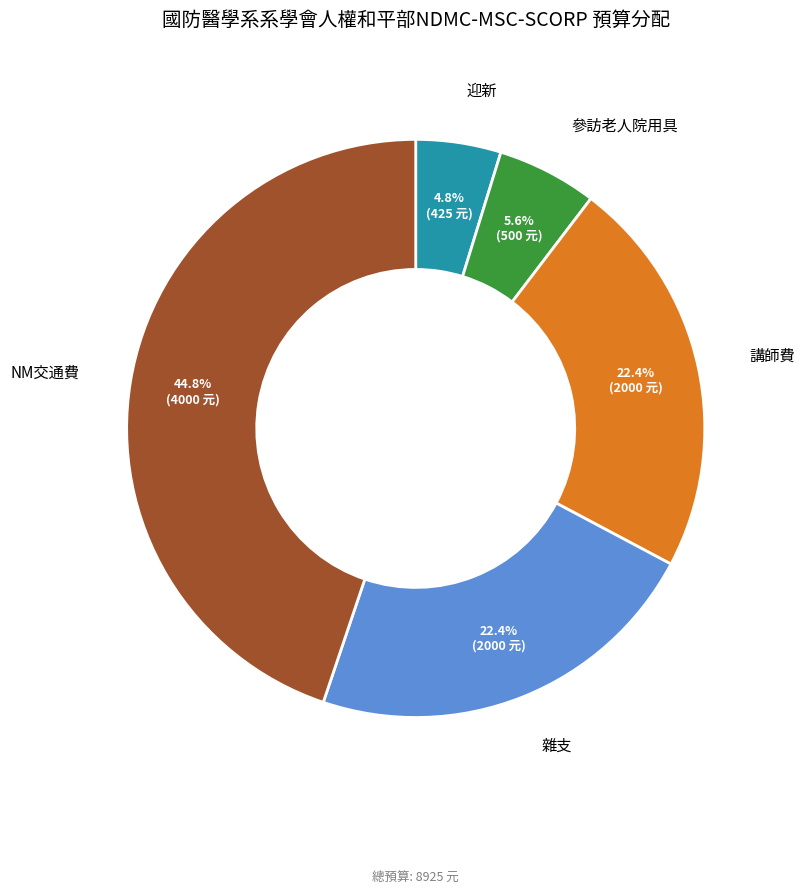

Is there any slice that represents more than half of the pie?

No